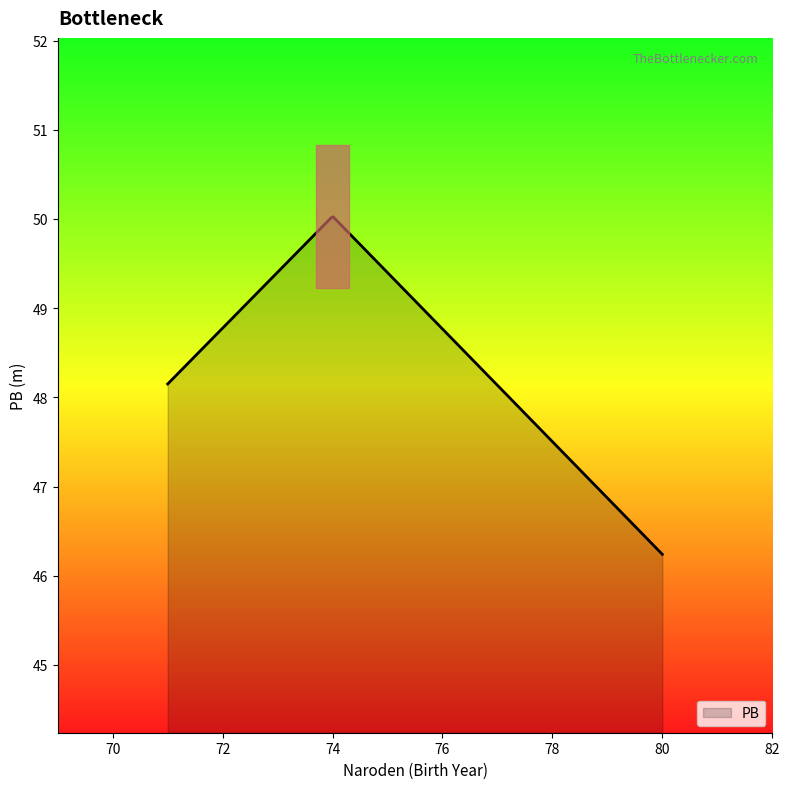

Does the chart display data point markers on the line(s)?

No